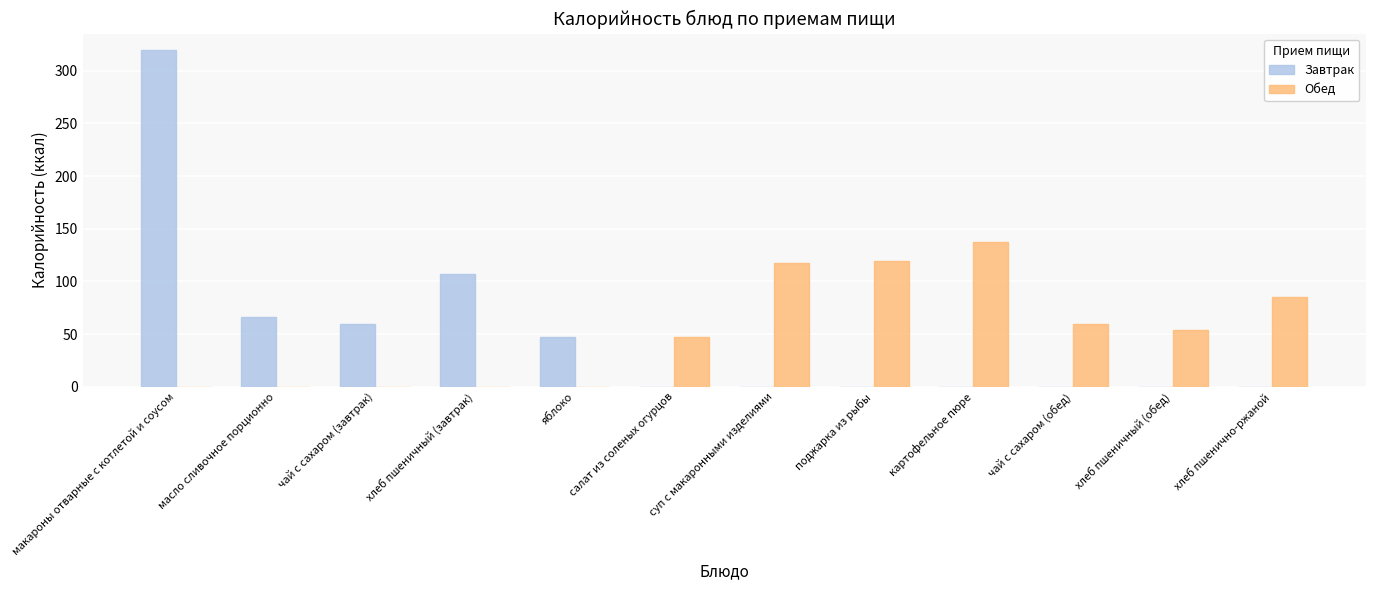

What is the sum of all Завтрак values?

599.0